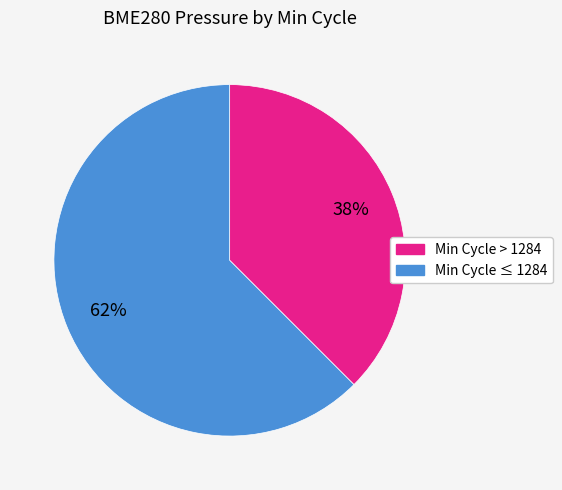

Does any single category account for the majority?

Yes